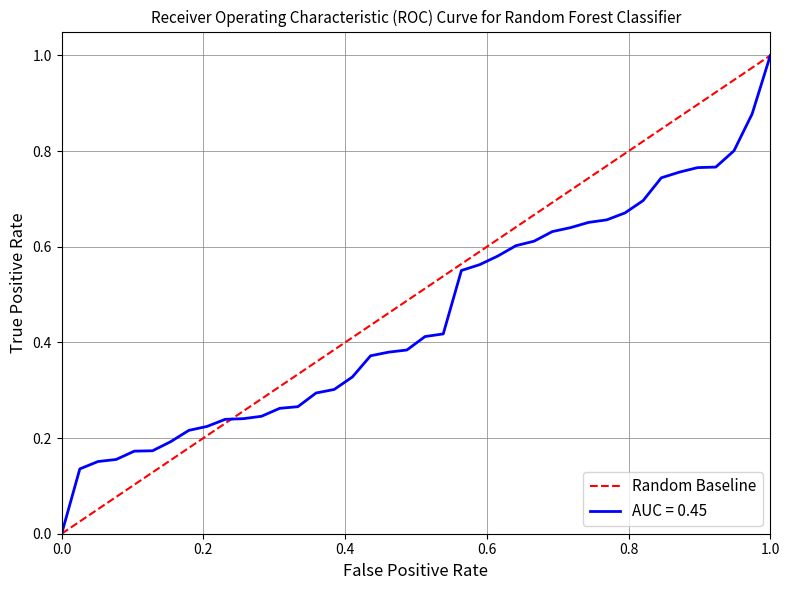

How many categories are shown in the chart?

2